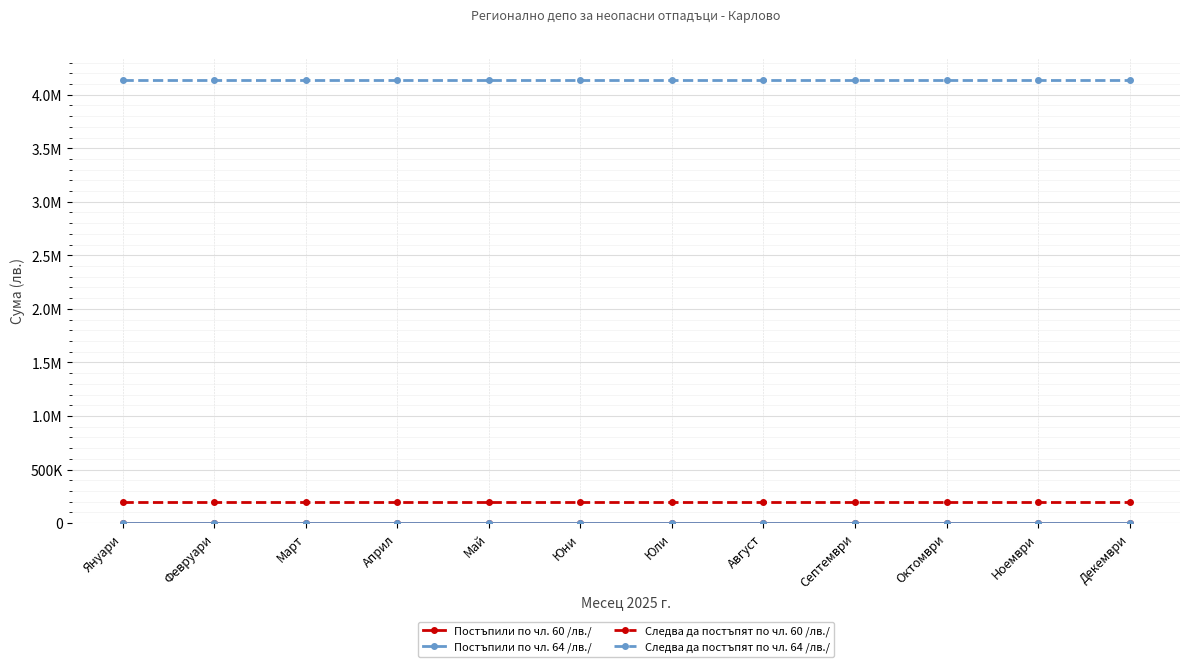

What is the total value across all series at Октомври?

4327205.3